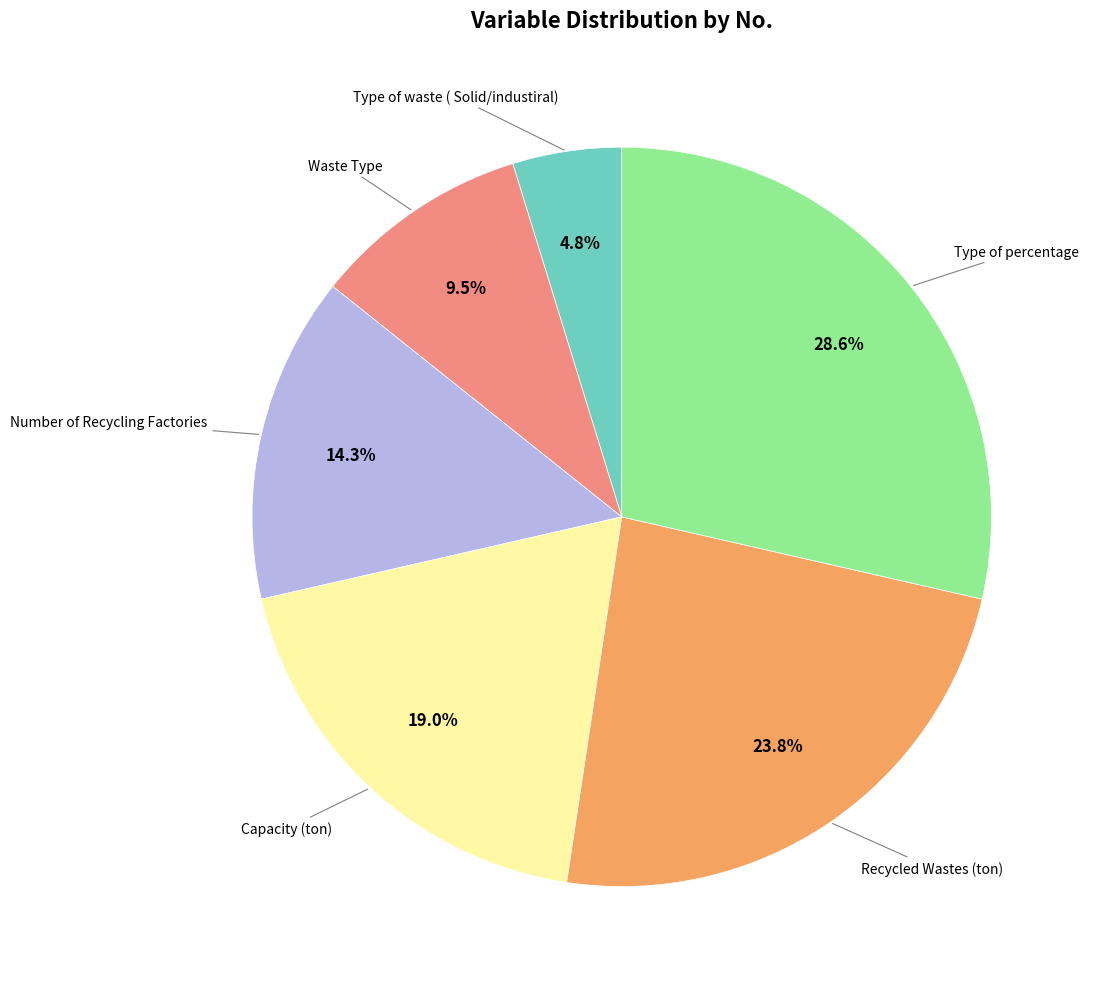

Is there any slice that represents more than half of the pie?

No